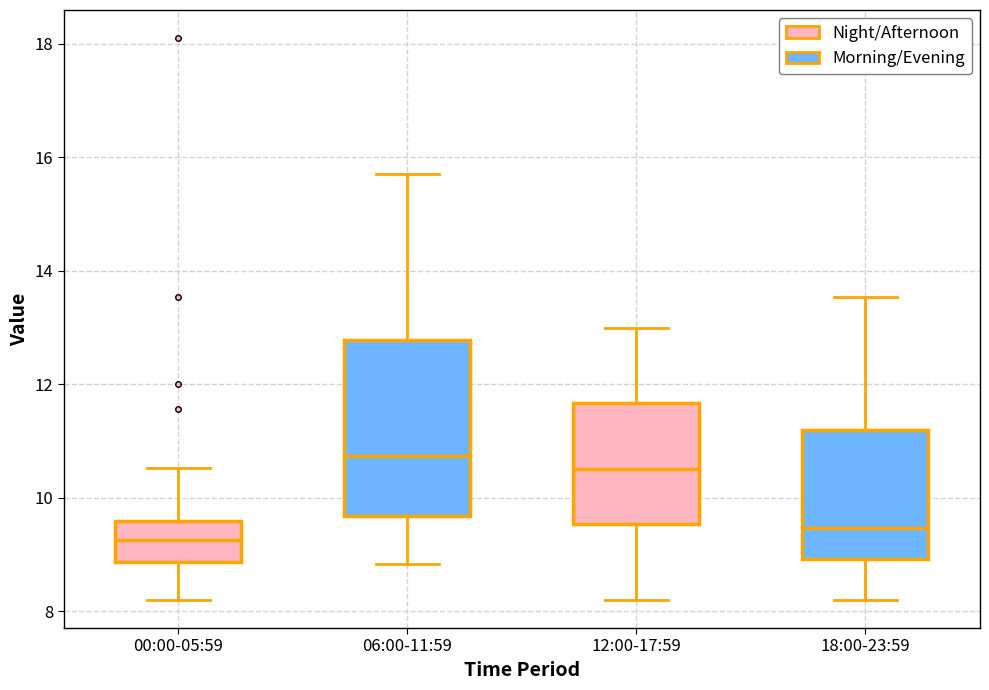

Where is the upper edge of the box for 06:00-11:59 on the y-axis? The values are not printed on the chart, so give them approximately, as read against the axis.

12.8